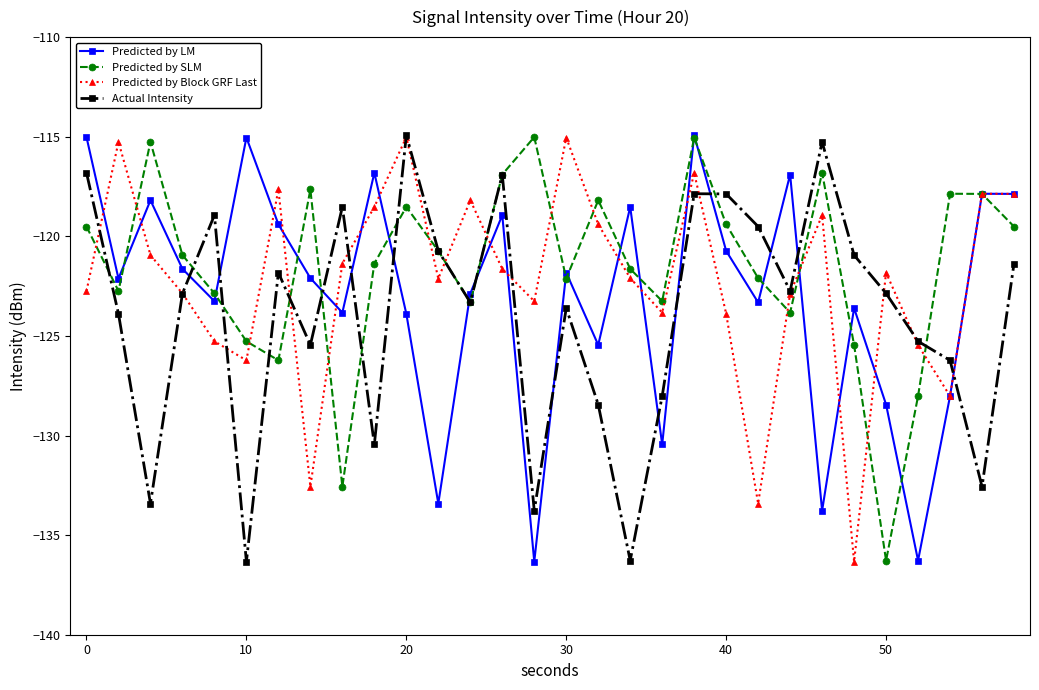

What is the average value of the Predicted by LM series?

-123.0